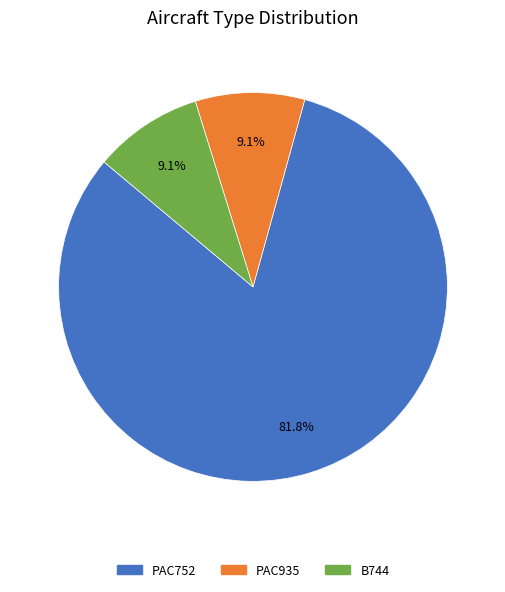

How many slices are in this pie chart?

3